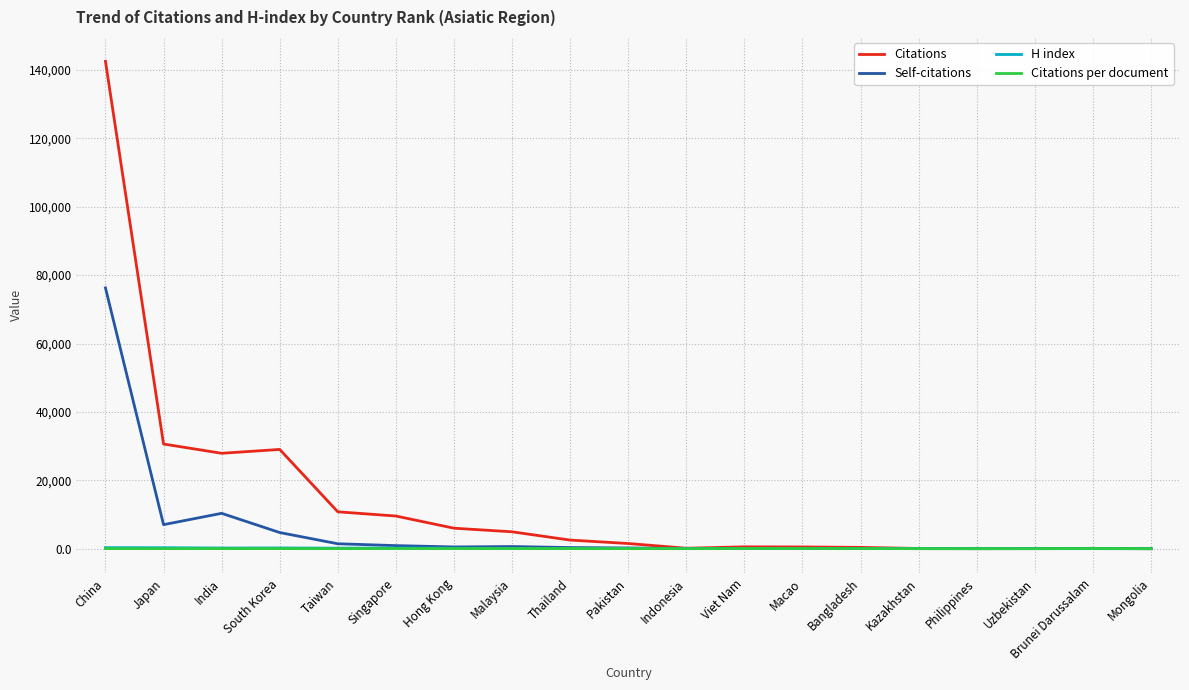

At which category is the sum across all series the highest?

China